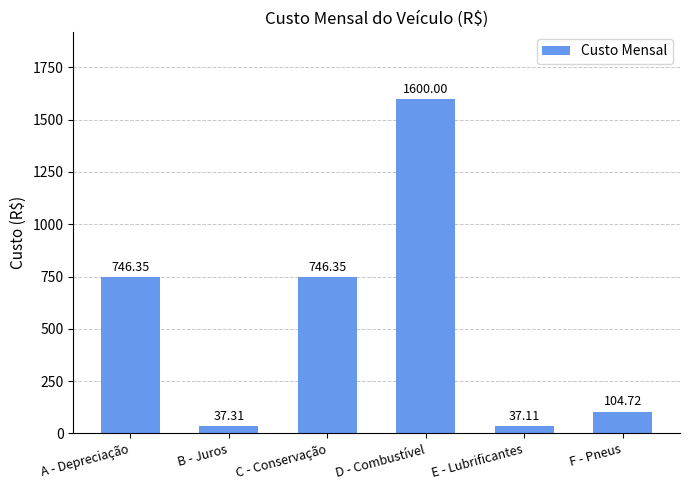

What is the difference between the maximum and minimum values?

1562.9